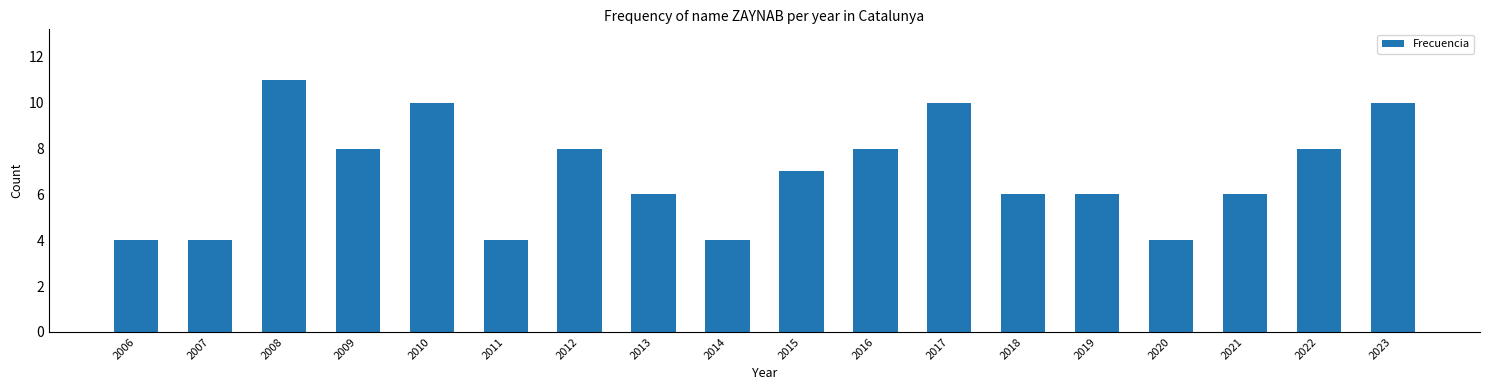

What is the maximum value shown in the chart?

11